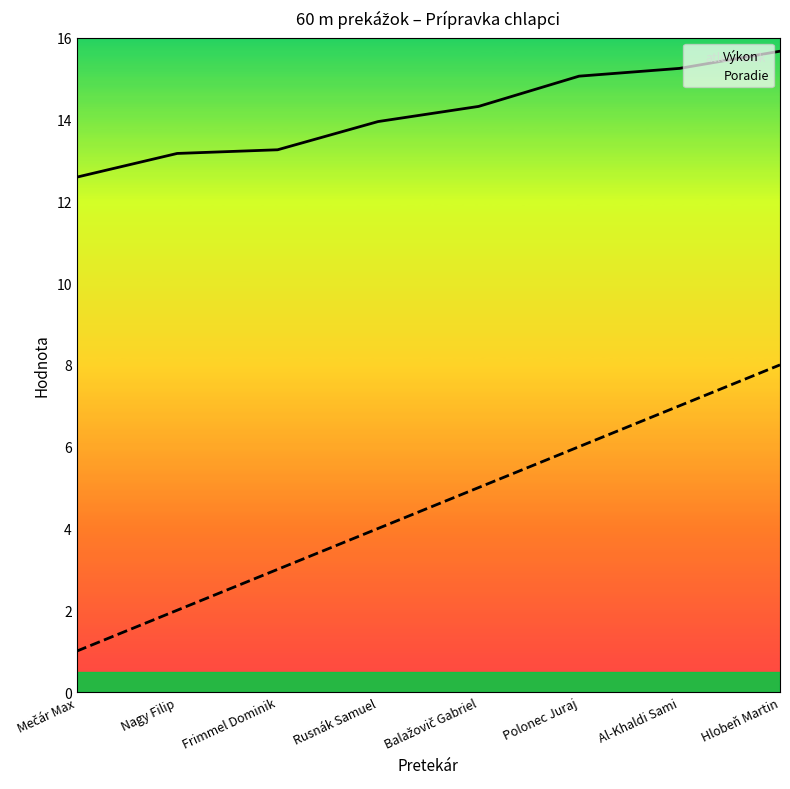

List the labels in order of Výkon value, largest first.

Hlobeň Martin, Al-Khaldi Sami, Polonec Juraj, Balažovič Gabriel, Rusnák Samuel, Frimmel Dominik, Nagy Filip, Mečár Max